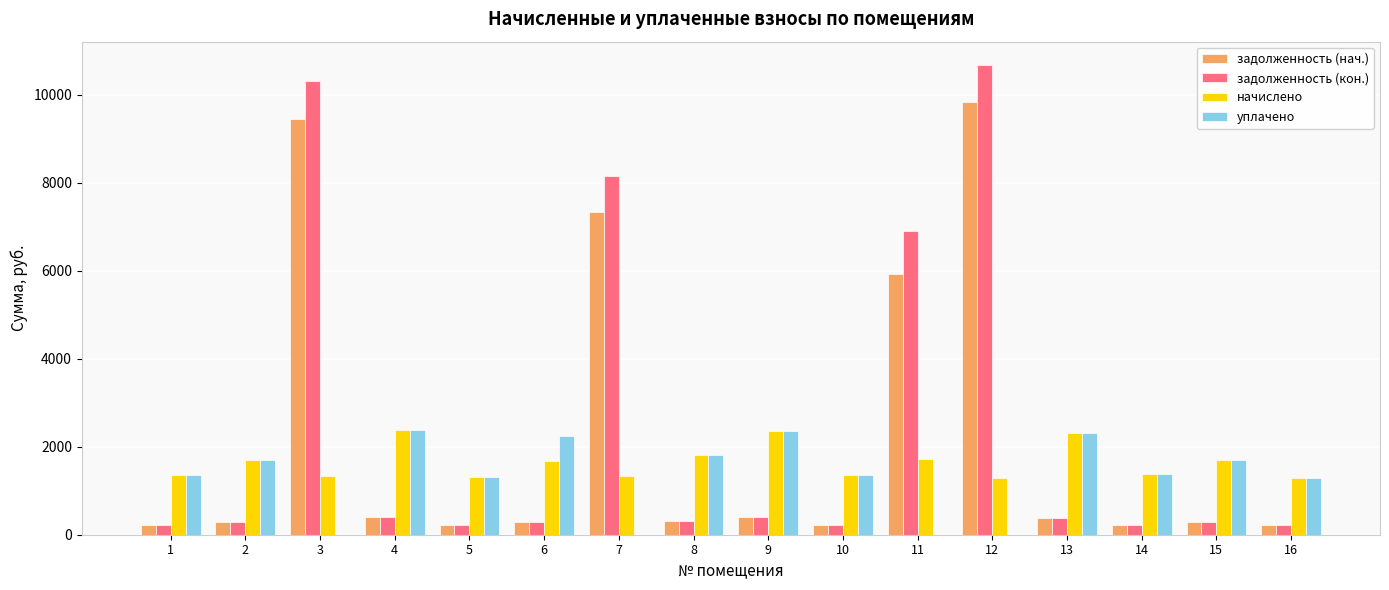

Between 3 and 13, which series saw the biggest shift?

задолженность (кон.)